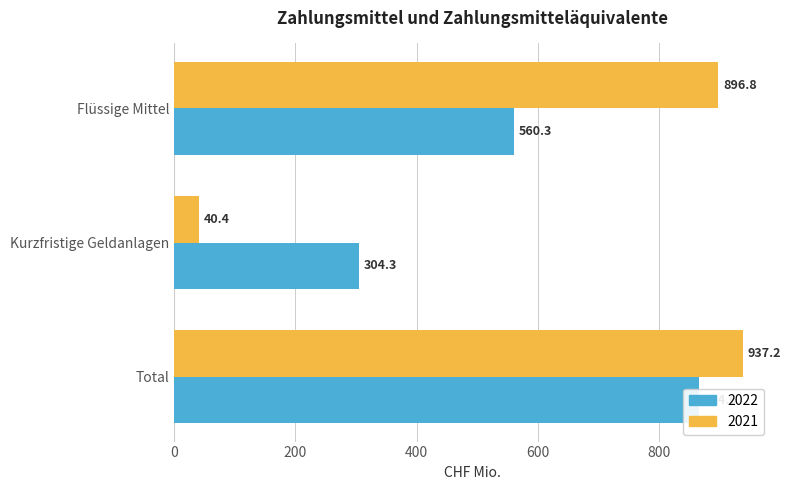

Reading right to left, extract all data points from this chart.

2022: Total=864.6	Kurzfristige Geldanlagen=304.3	Flüssige Mittel=560.3
2021: Total=937.2	Kurzfristige Geldanlagen=40.4	Flüssige Mittel=896.8